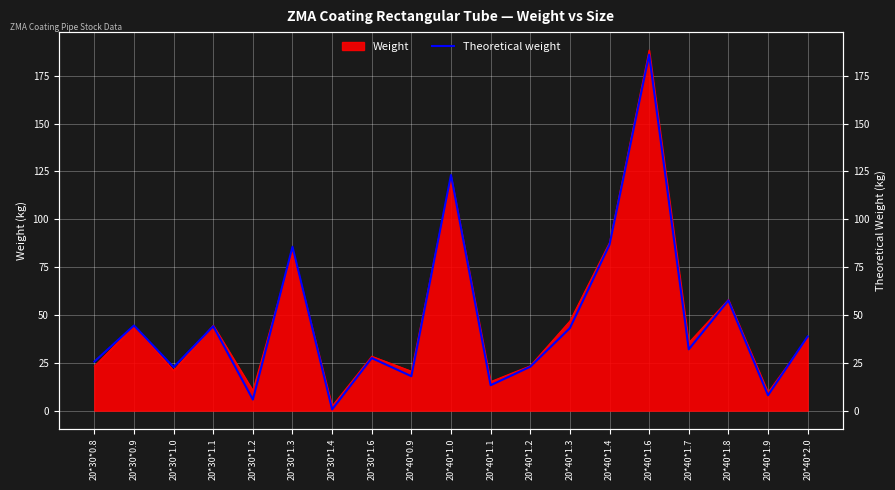

Which category has the lowest value across all series?

20*30*1.4